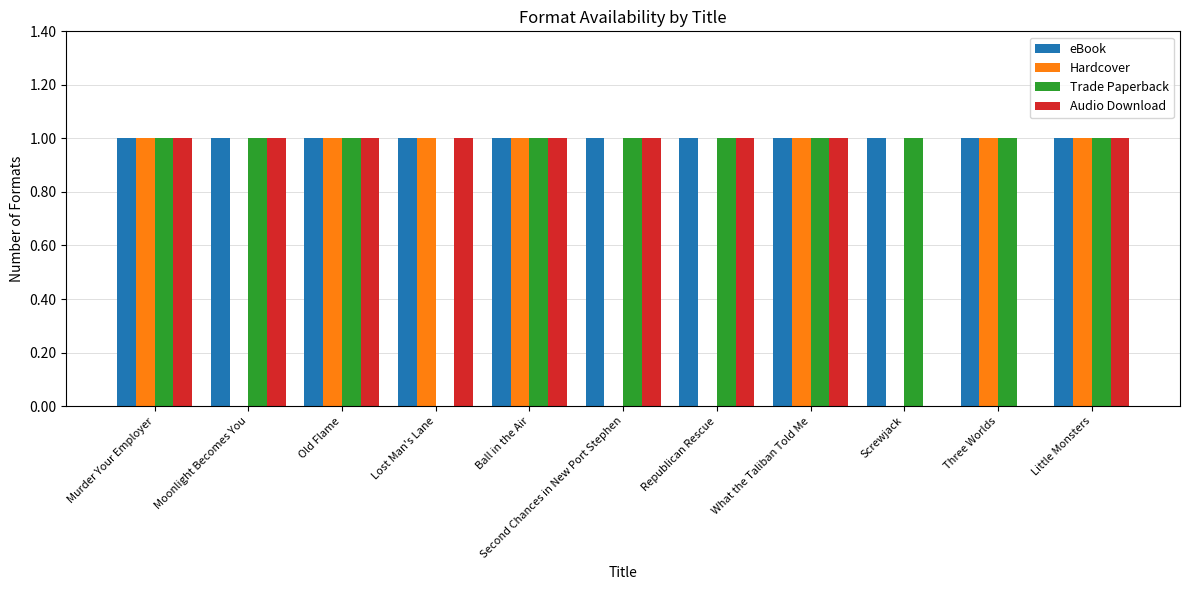

What is the total value across all series at Little Monsters?

4